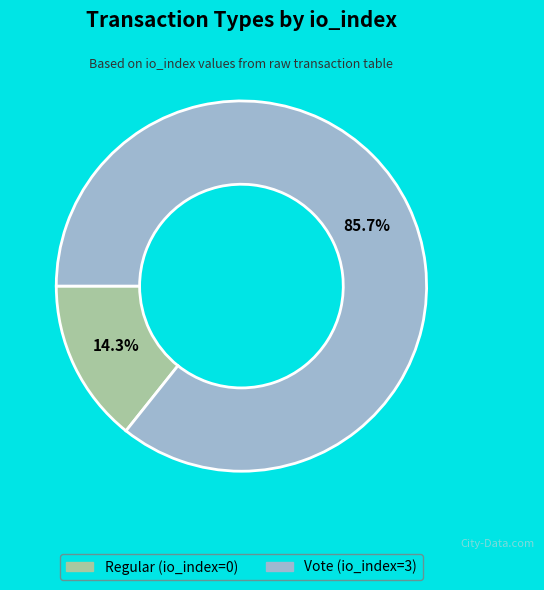

To the nearest percent, what is the combined percentage of Vote and Regular?

100%